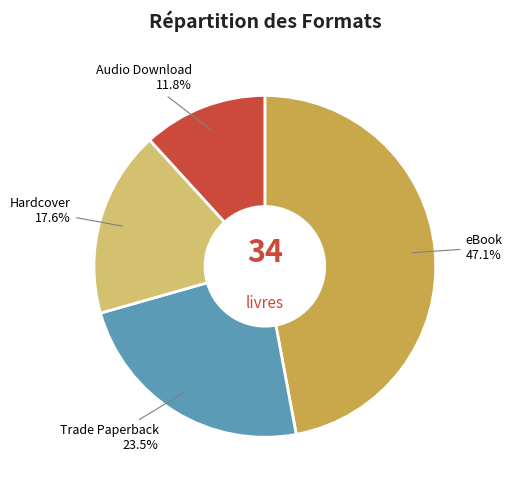

Is it true that Trade Paperback is 9% of the pie?

False